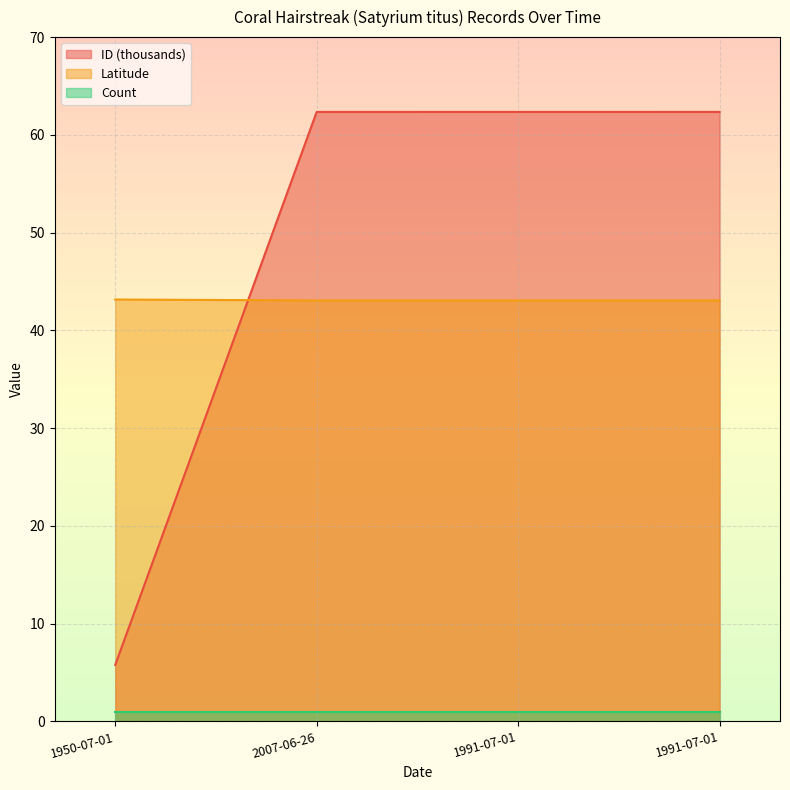

At which category does the chart reach its peak across all series?

1991-07-01